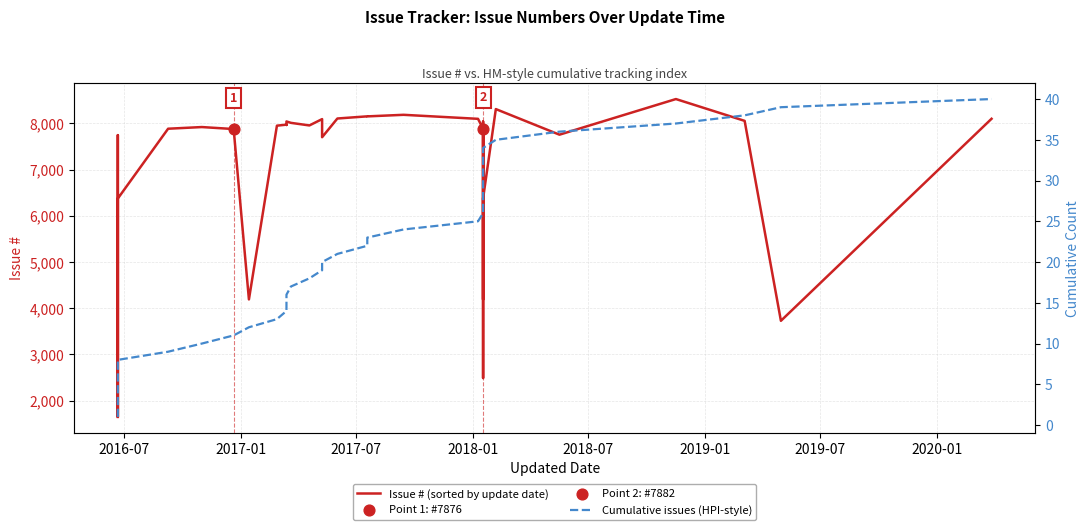

Which series contains the lowest Y value?

Cumulative issues (HPI-style)